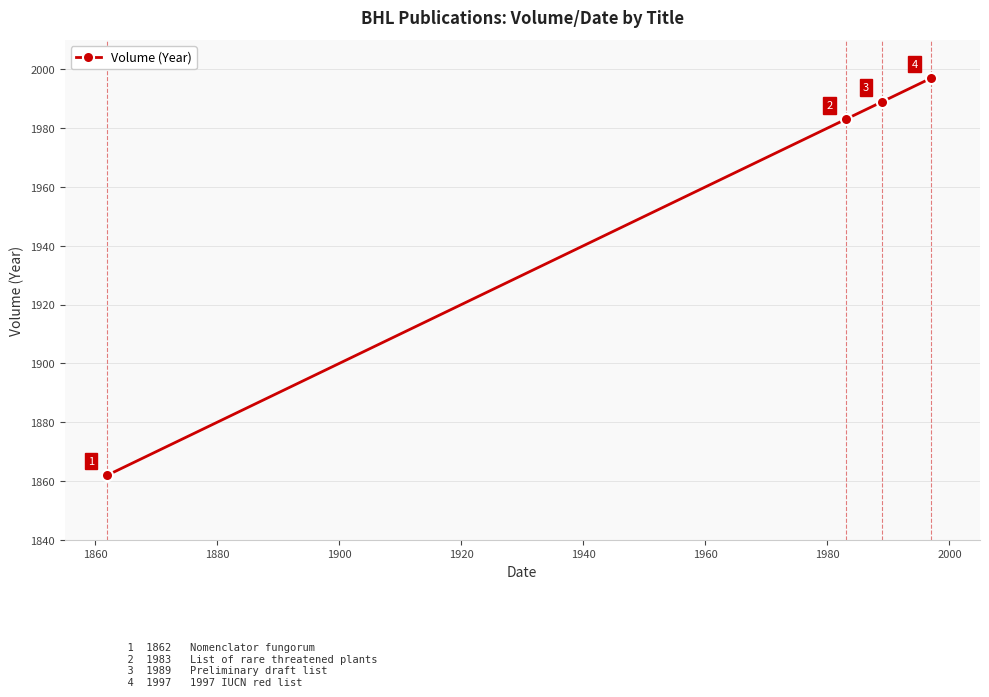

What is the maximum value shown in the chart?

1997